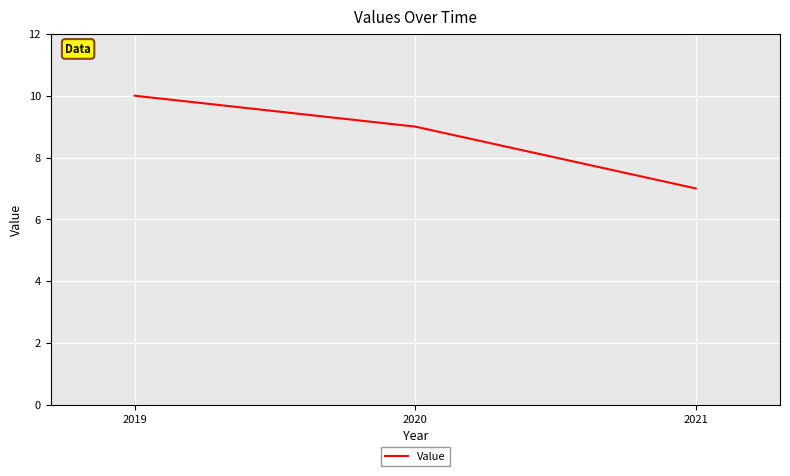

The chart shows a value of 5 at 2019. True or false?

False